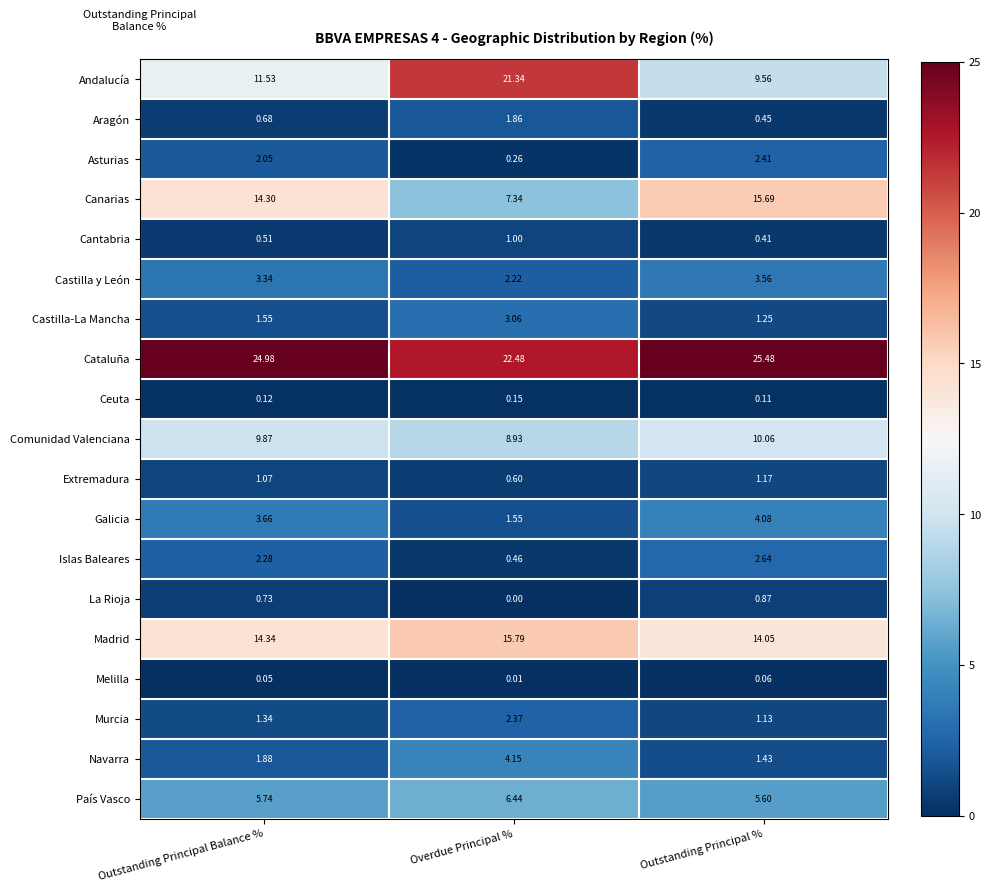

Which label corresponds to the largest value in the chart?

Outstanding Principal %